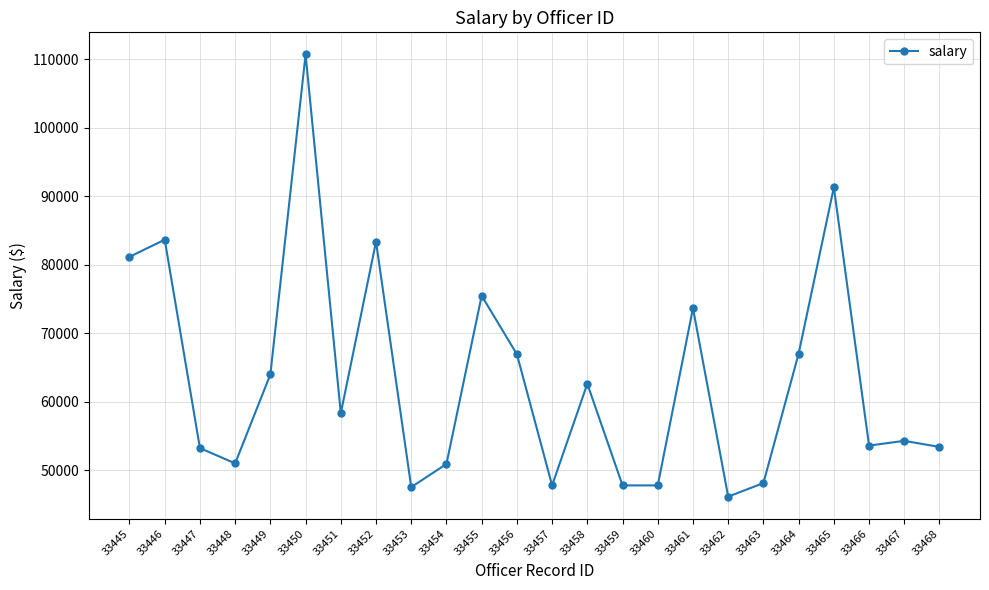

Where is the first local minimum?

33448